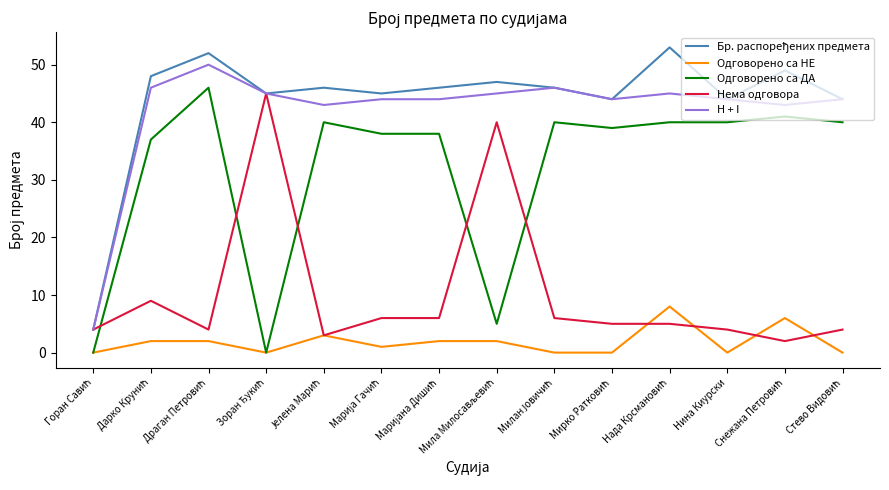

What is the maximum value for Одговорено са ДА?

46